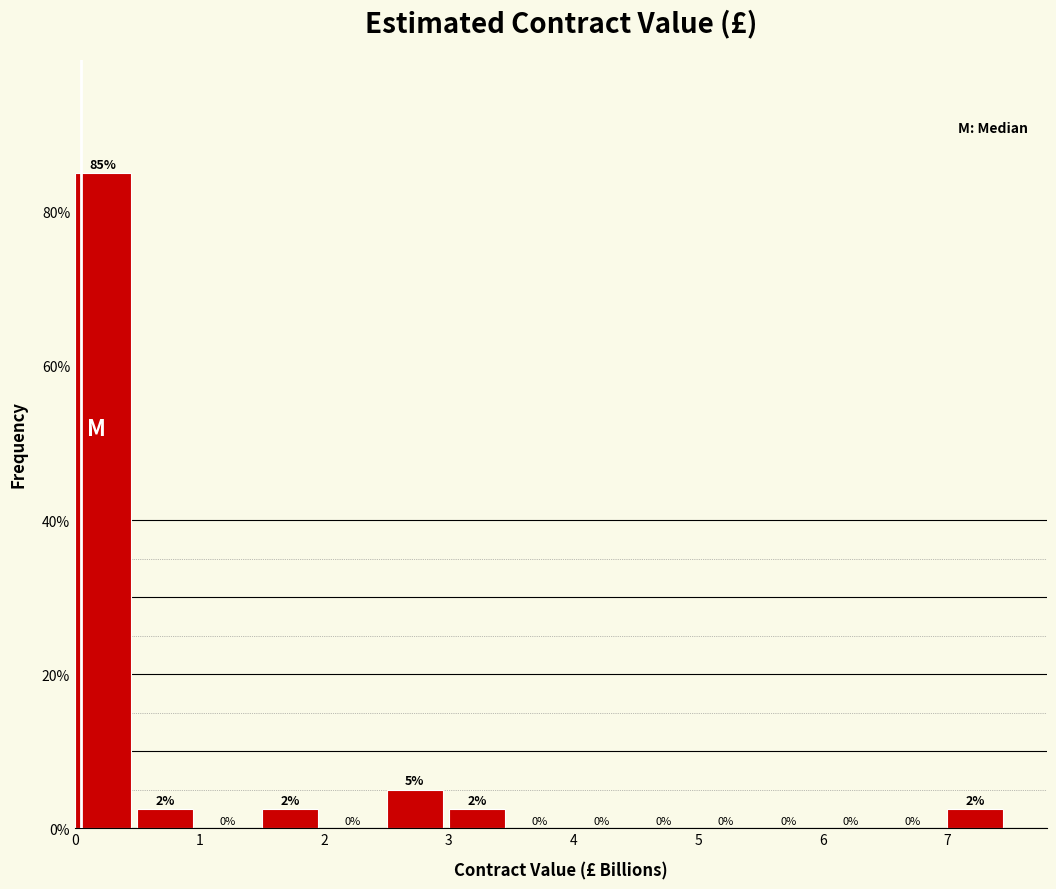

Over which range of the x-axis is the bar tallest?

0.0 to 0.5